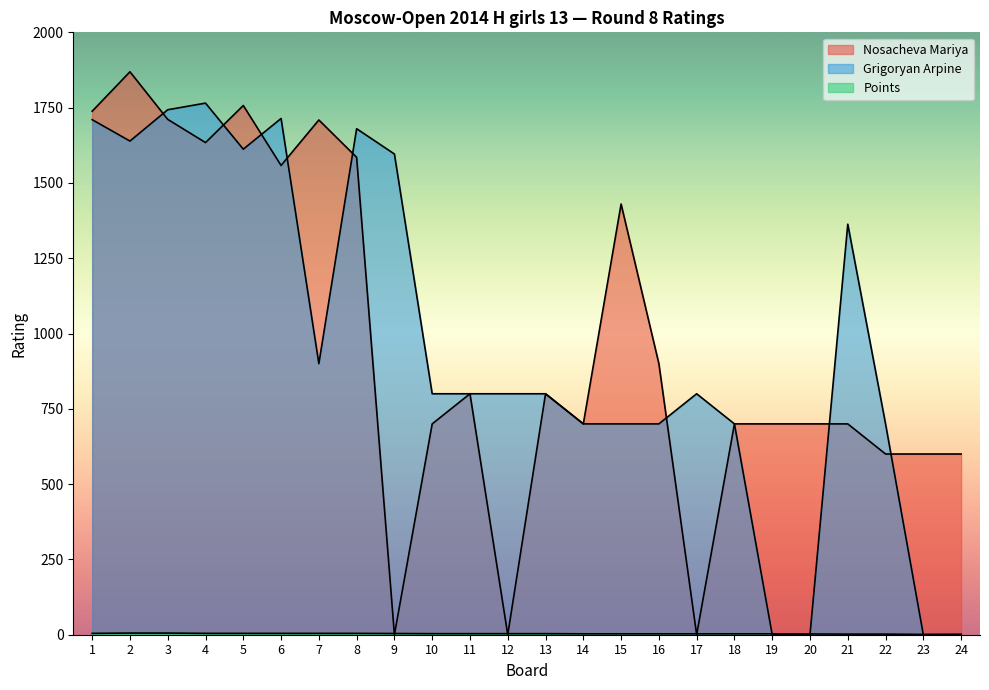

What is the difference between the maximum and second lowest values in the Grigoryan Arpine series?

1765.0